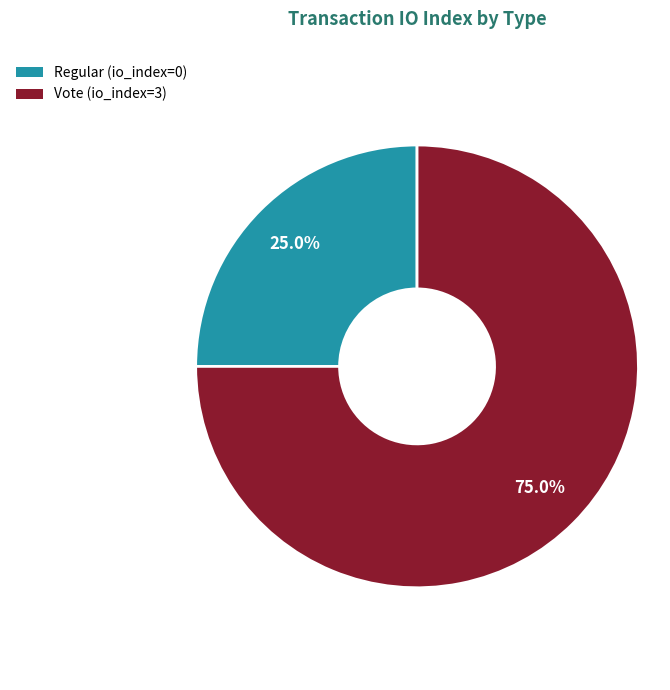

The Vote slice represents 90% of the pie. True or false?

False